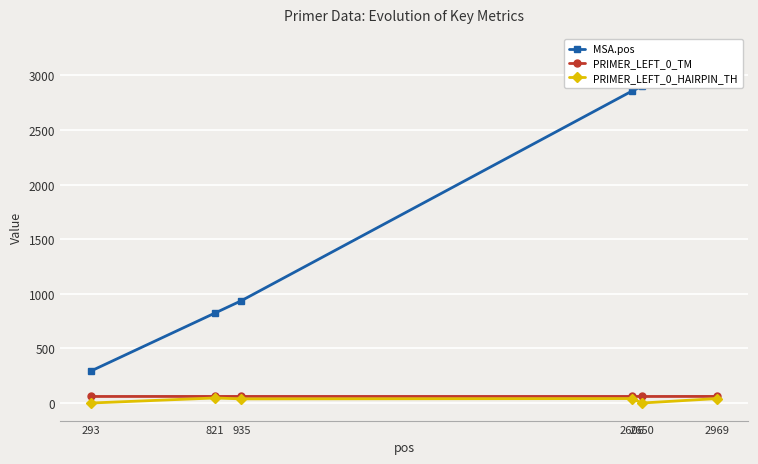

Reading right to left, what are all the values shown in this chart?

MSA.pos: 2969=3218.0	2650=2899.0	2606=2855.0	935=936.0	821=822.0	293=294.0
PRIMER_LEFT_0_TM: 2969=60.3	2650=59.8	2606=60.0	935=60.2	821=60.2	293=59.8
PRIMER_LEFT_0_HAIRPIN_TH: 2969=40.5	2650=0.0	2606=40.6	935=37.8	821=45.9	293=0.0